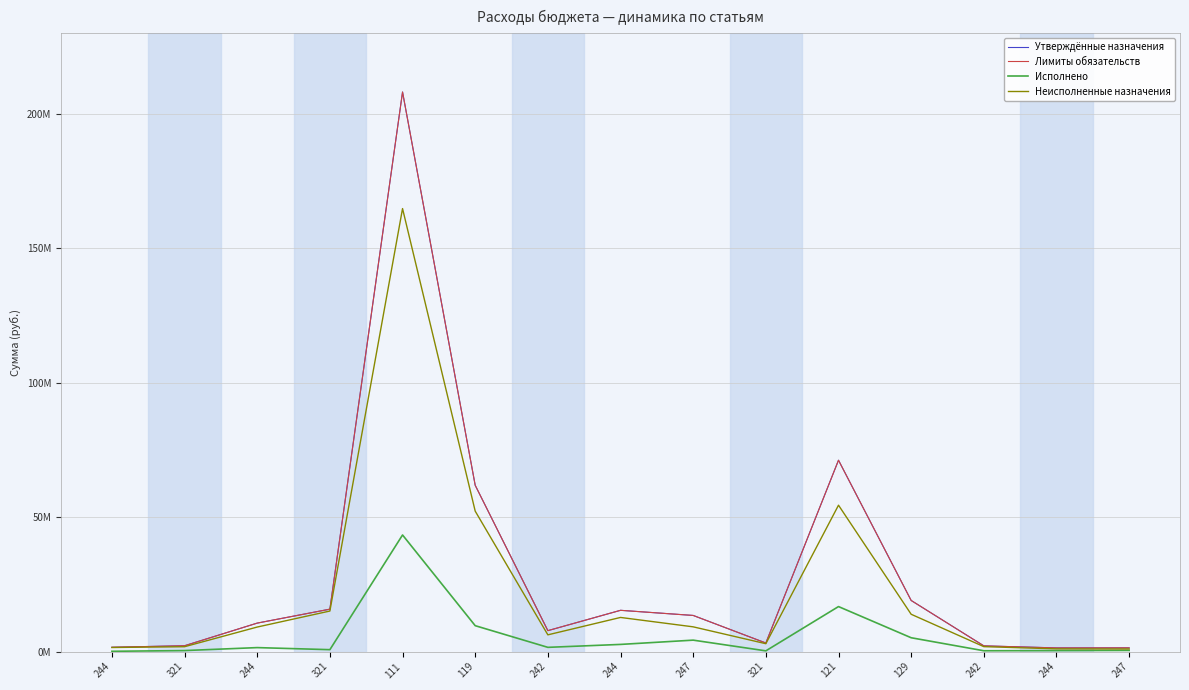

What is the average value of the Лимиты обязательств series?

28984169.1